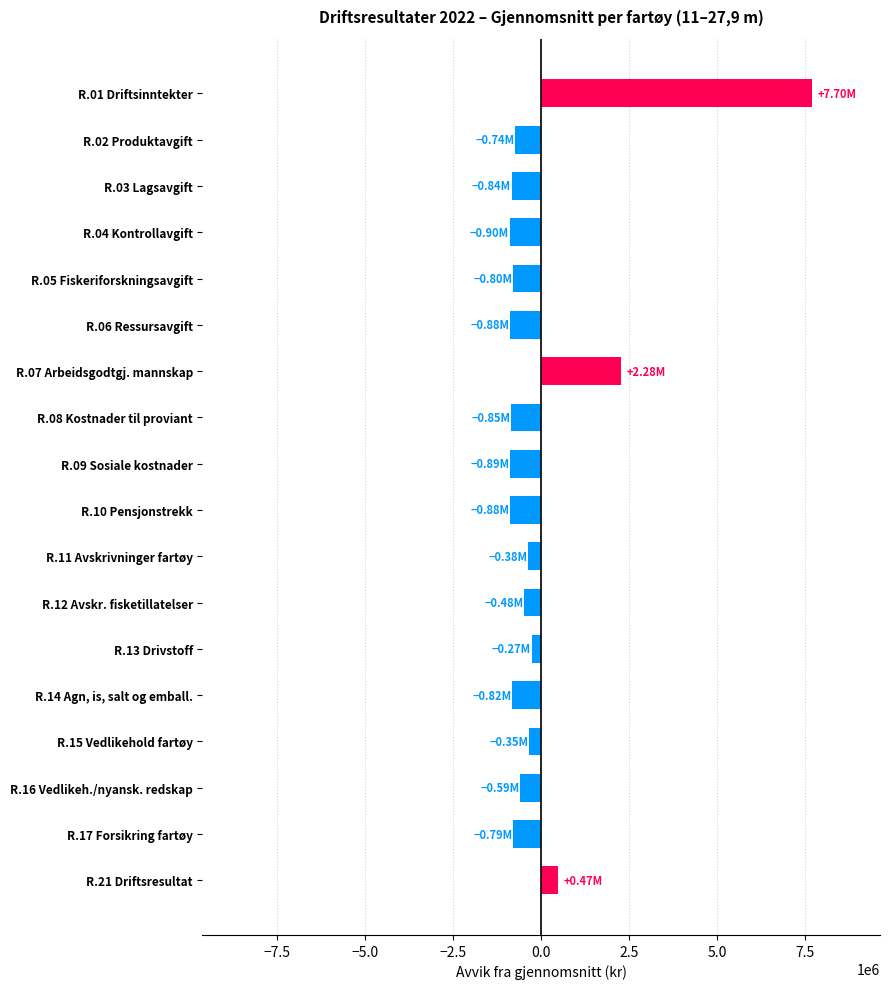

What is the difference between the maximum and minimum values?

8605584.7